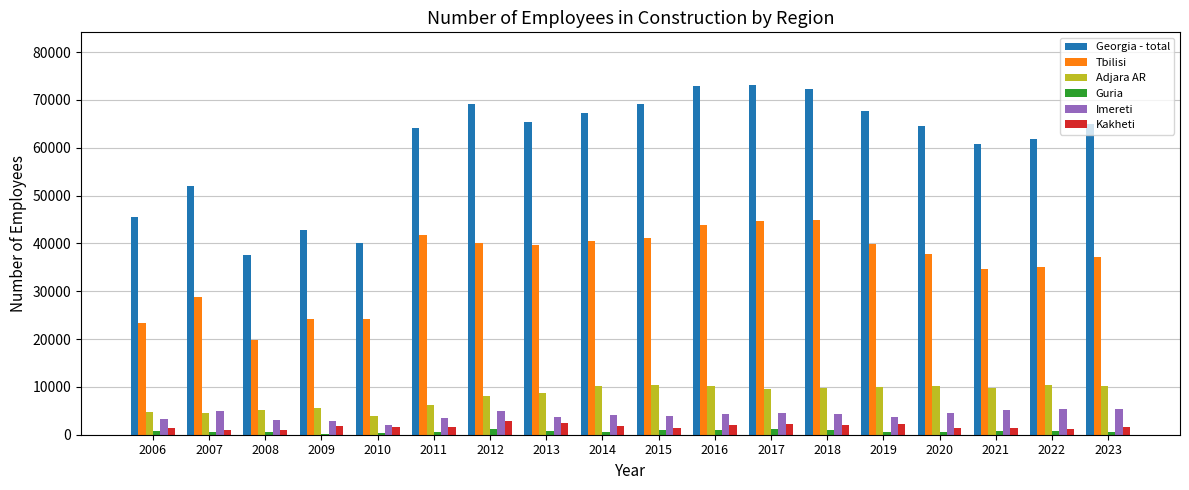

The value of Adjara AR at 2010 is 3952. True or false?

True